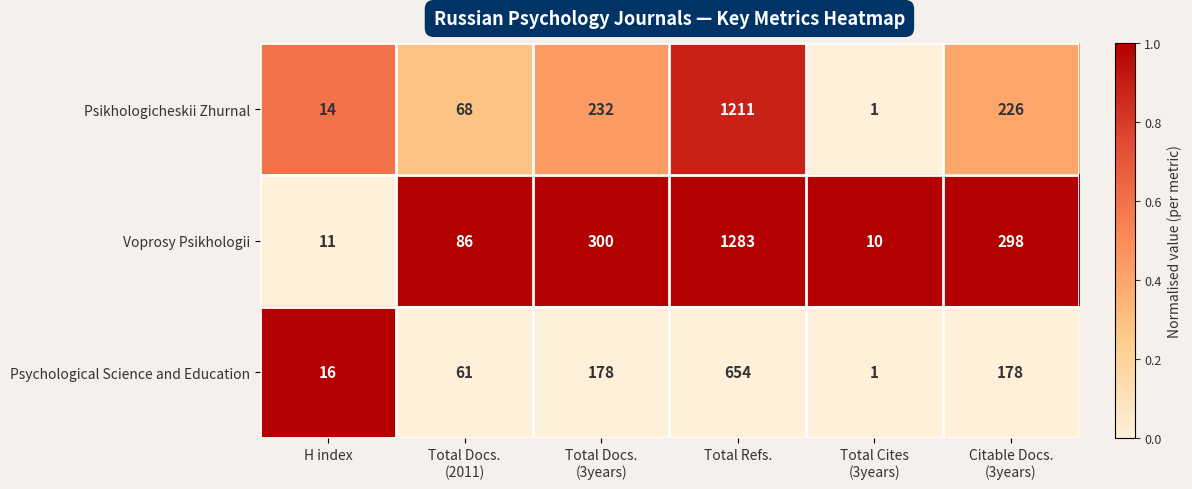

Reading left to right, list all the values displayed in this chart.

Psikhologicheskii Zhurnal: 14	68	232	1211	1	226
Voprosy Psikhologii: 11	86	300	1283	10	298
Psychological Science and Education: 16	61	178	654	1	178